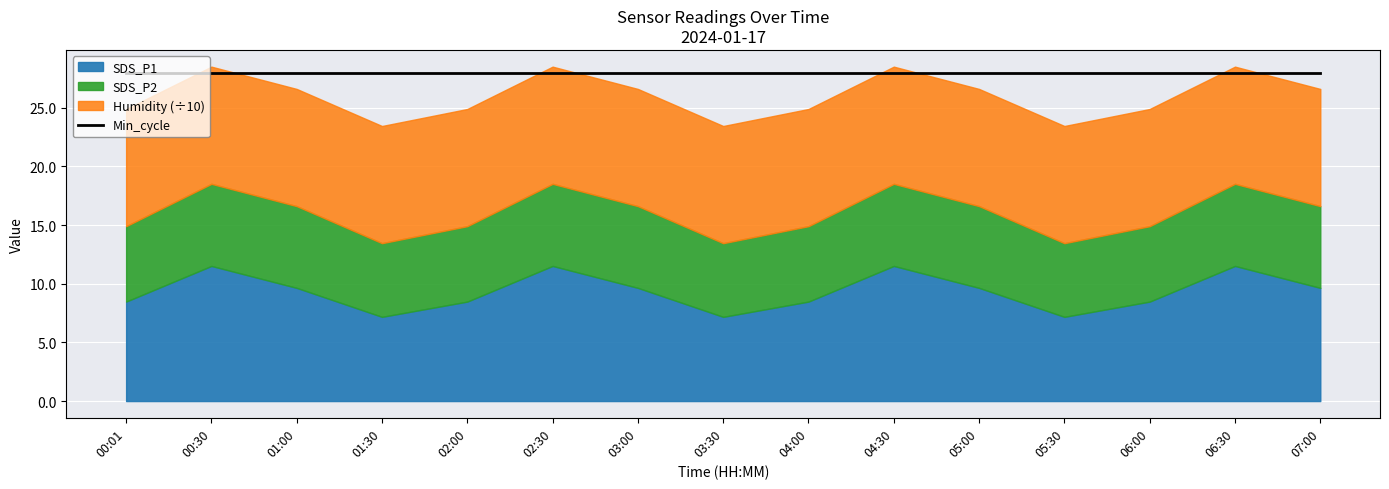

What is the difference between the highest and lowest values at 04:30?

92.9